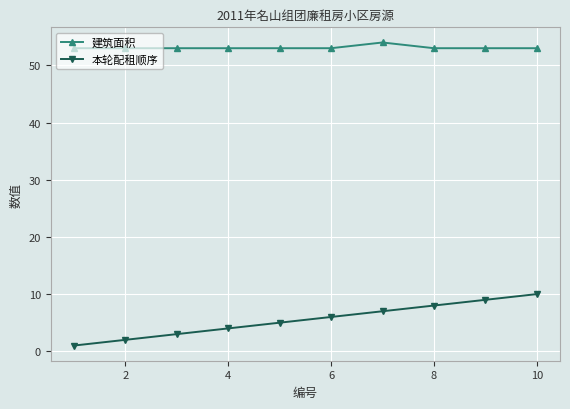

Which series has the widest spread of values?

本轮配租顺序